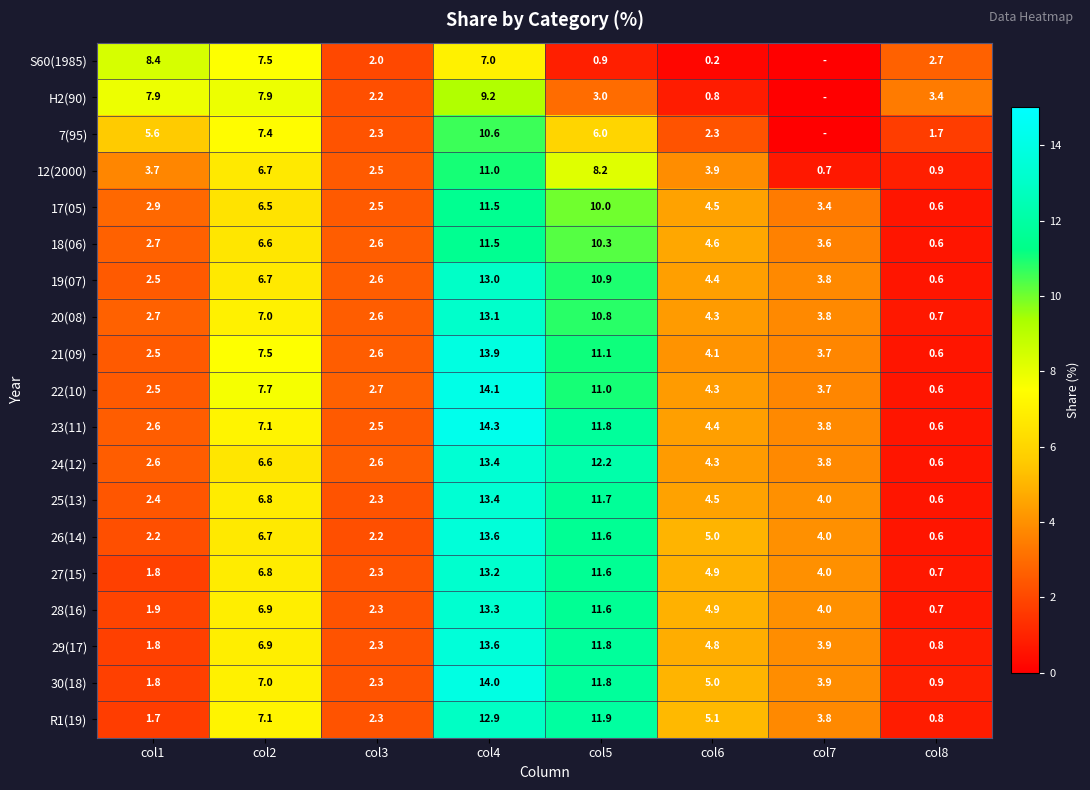

What is the difference between the second highest and minimum values in the R1(19) series?

11.1